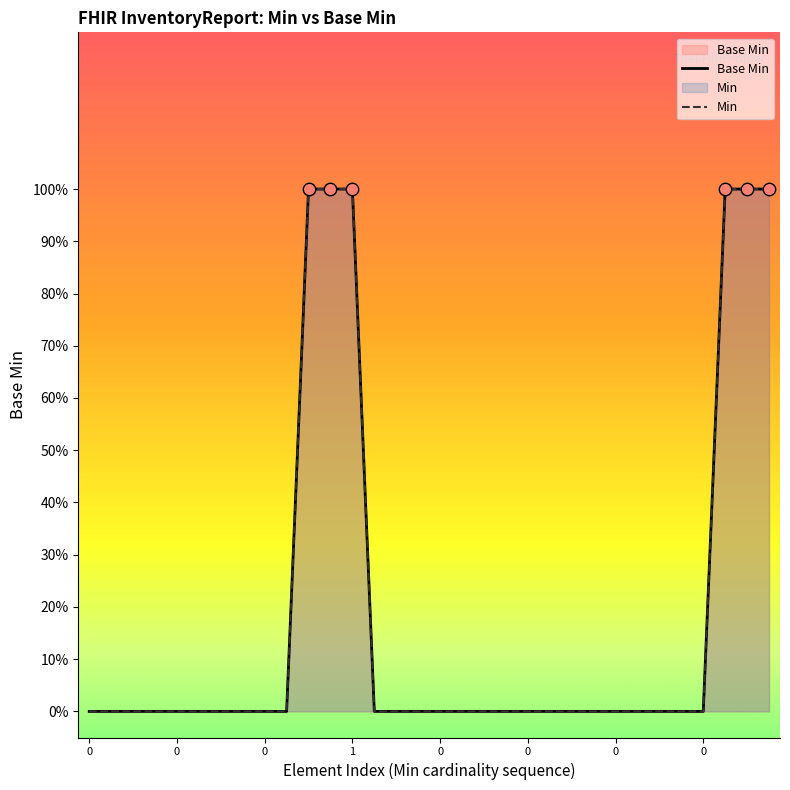

What is the change in value from 1 to 0?

-1